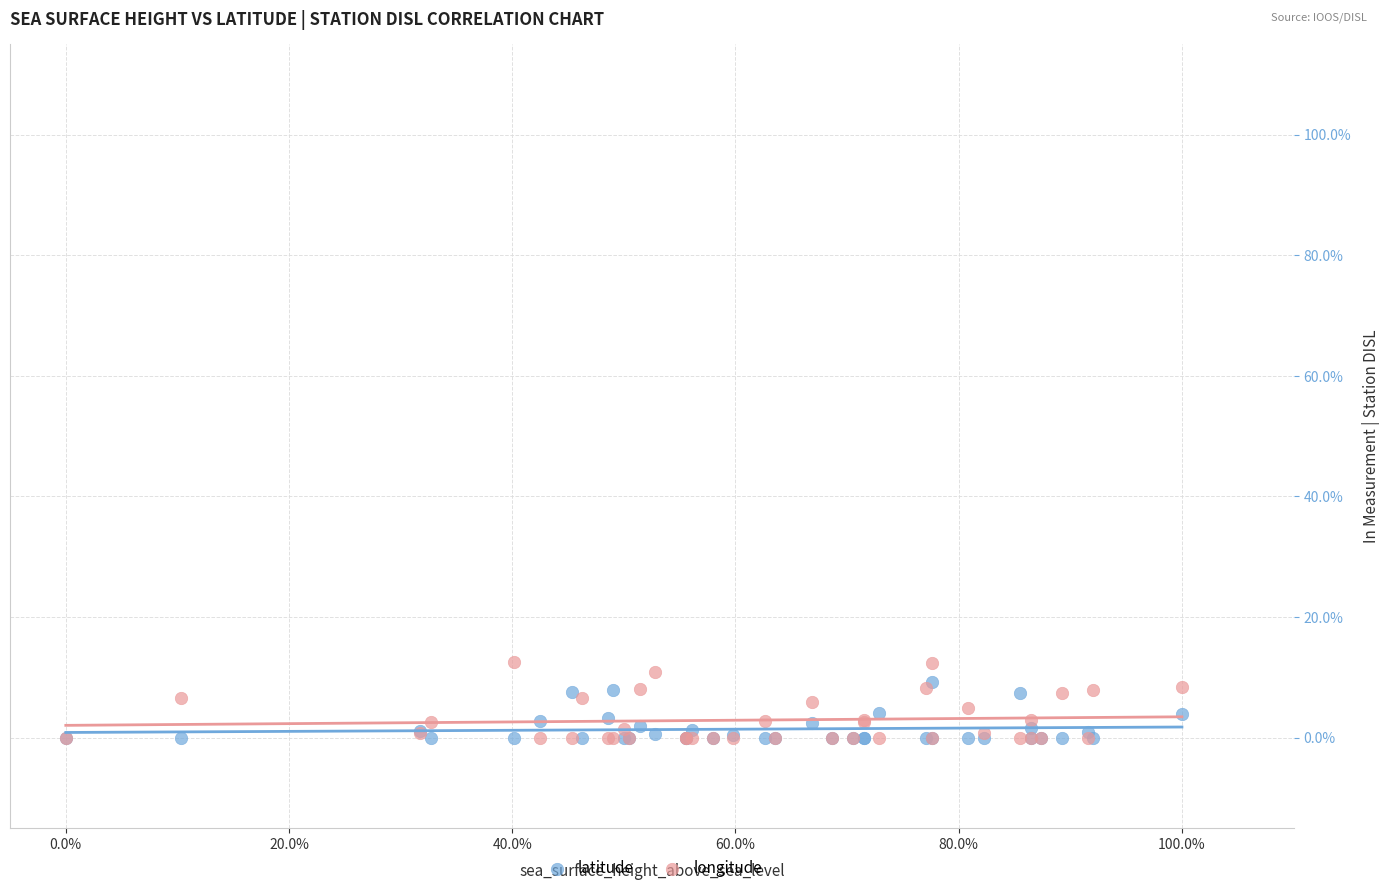

What are all the series names shown in the legend?

latitude, longitude